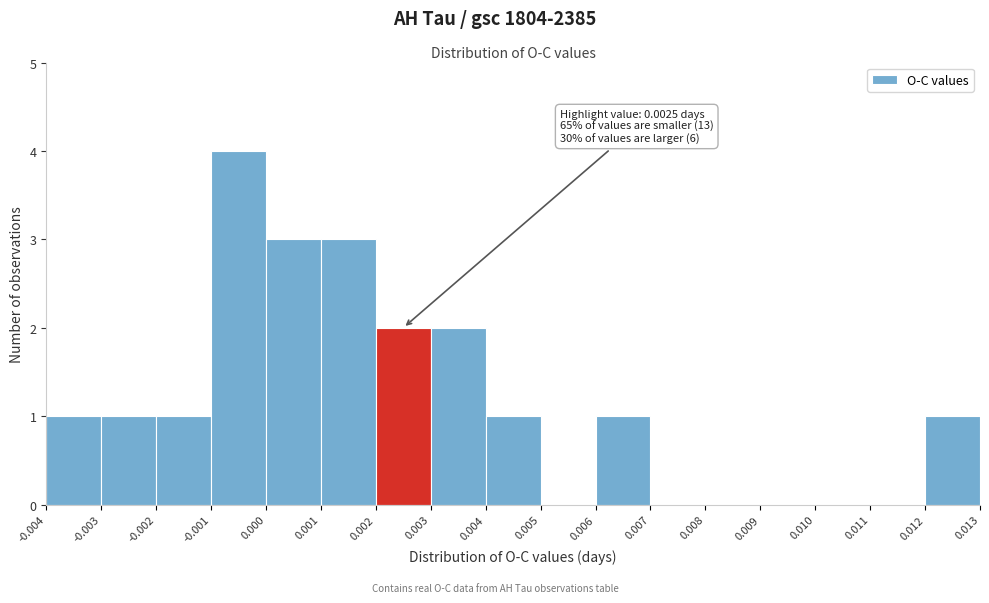

Which range on the x-axis has the tallest bar?

-0.001 to 0.000